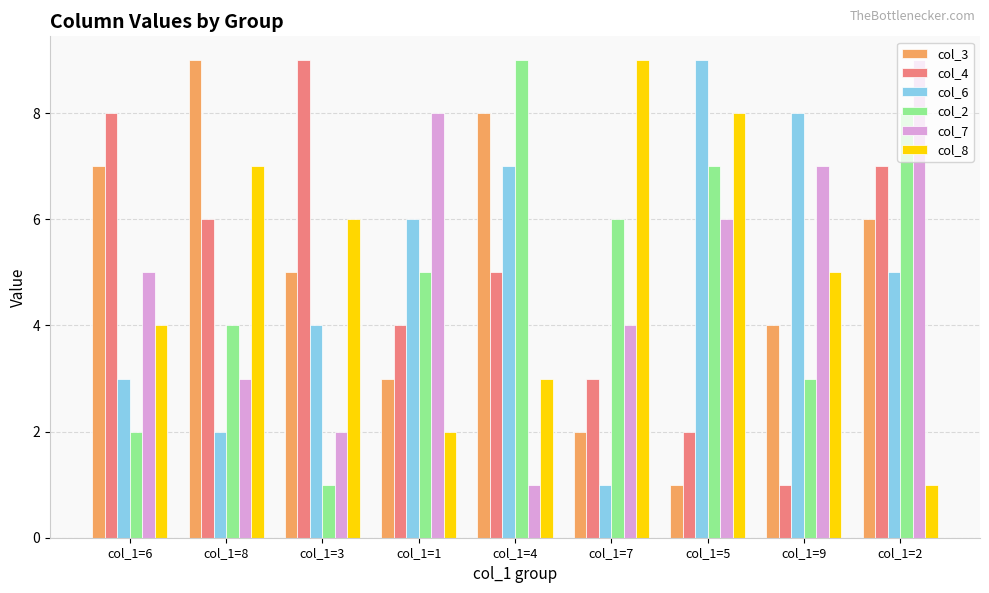

What is the minimum value for col_8?

1